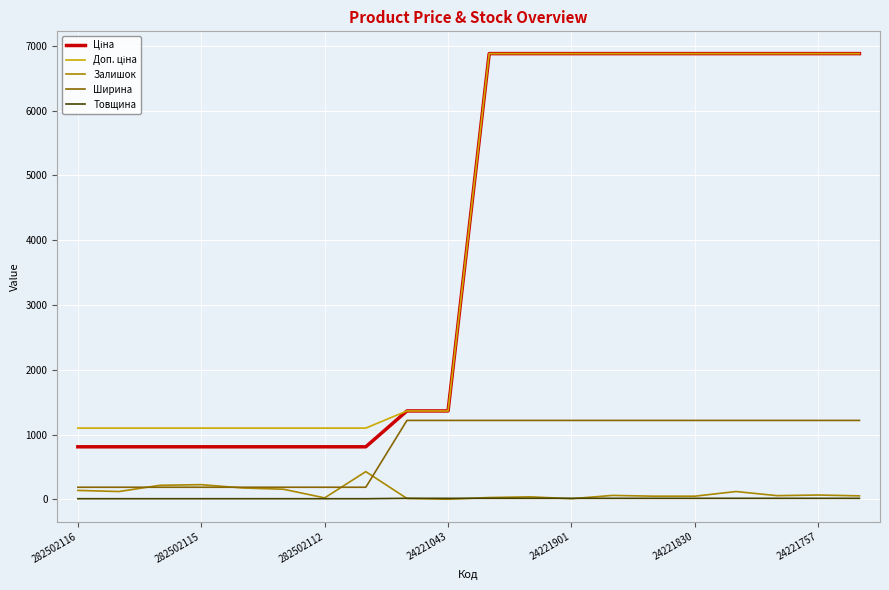

Rank the series by their maximum value, from highest to lowest.

Ціна, Доп. ціна, Ширина, Залишок, Товщина